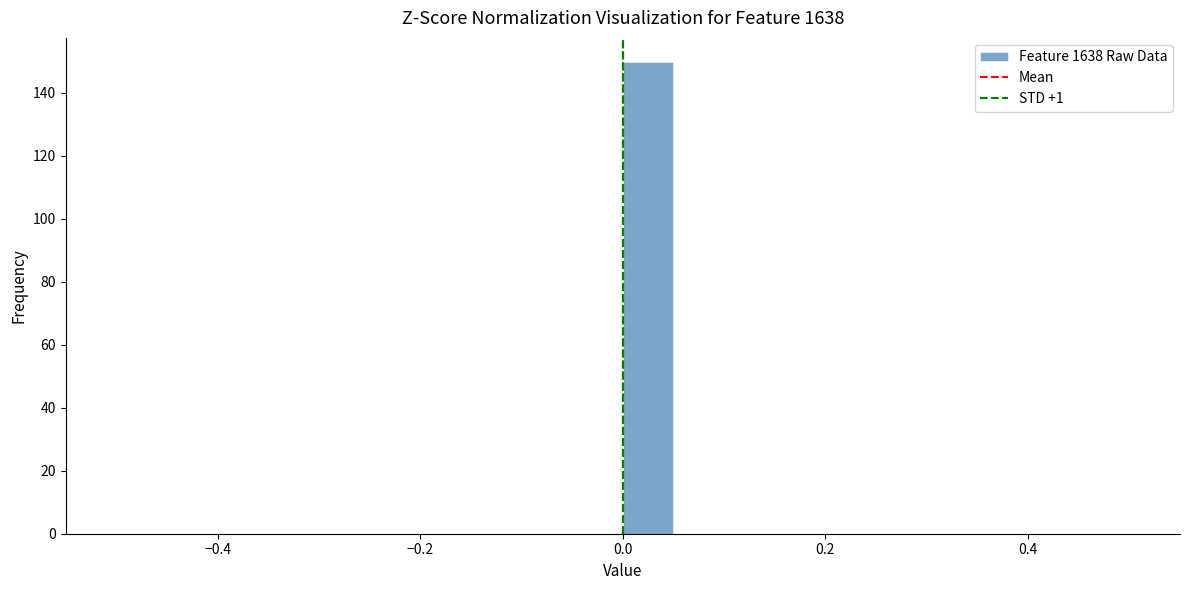

Around what value on the x-axis is the tallest bar? Give the approximate position of its centre, as read against the axis.

0.02